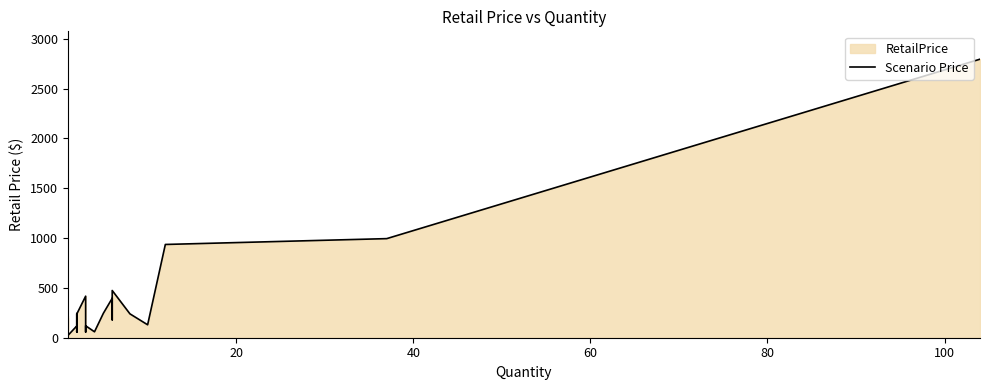

Reading left to right, list all the values displayed in this chart.

199.0	198.0	159.0	129.0	99.0	89.0	75.0	69.0	220.0	24.9	24.9	29.9	34.9	35.0	49.9	59.0	22.9	118.0	158.0	242.0	59.8	71.0	58.0	198.0	220.0	238.0	417.0	57.0	119.6	59.5	245.0	396.0	179.8	384.0	474.0	239.8	129.8	936.0	994.6	2795.5